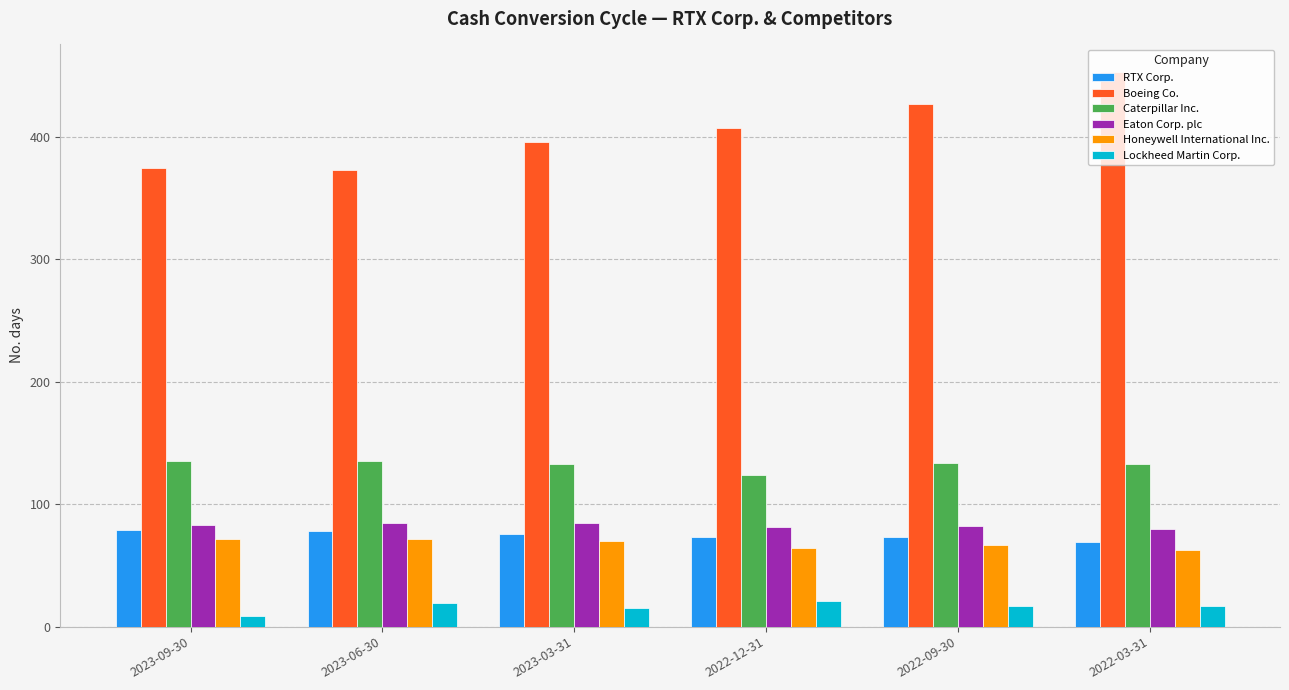

How many groups of bars are there?

6